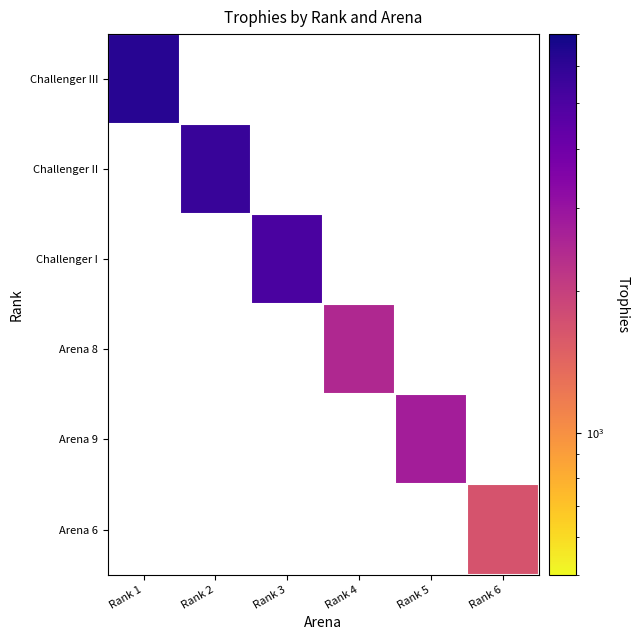

The Arena 9 series shows 1121.8 at Rank 5. True or false?

False